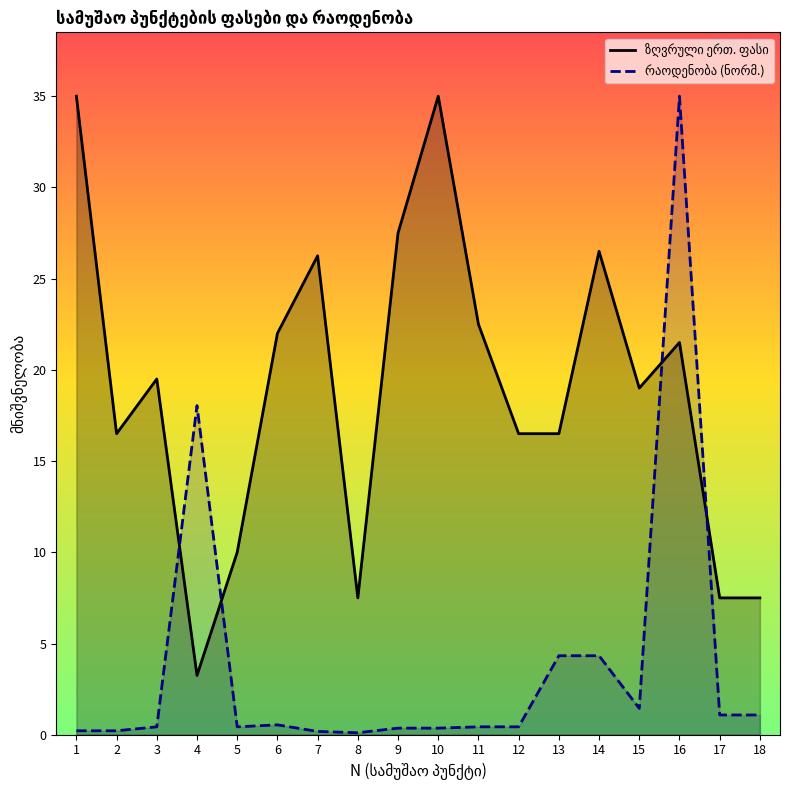

Rank the categories by რაოდენობა (ნორმ.) value from highest to lowest.

16, 4, 13, 14, 15, 17, 18, 6, 3, 5, 11, 12, 9, 10, 1, 2, 7, 8